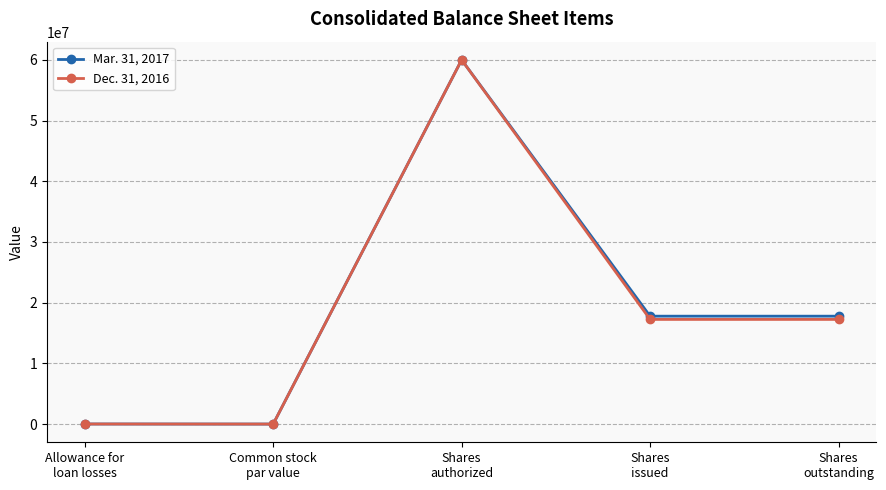

Where does the Dec. 31, 2016 series first go above 17242645?

Shares
authorized